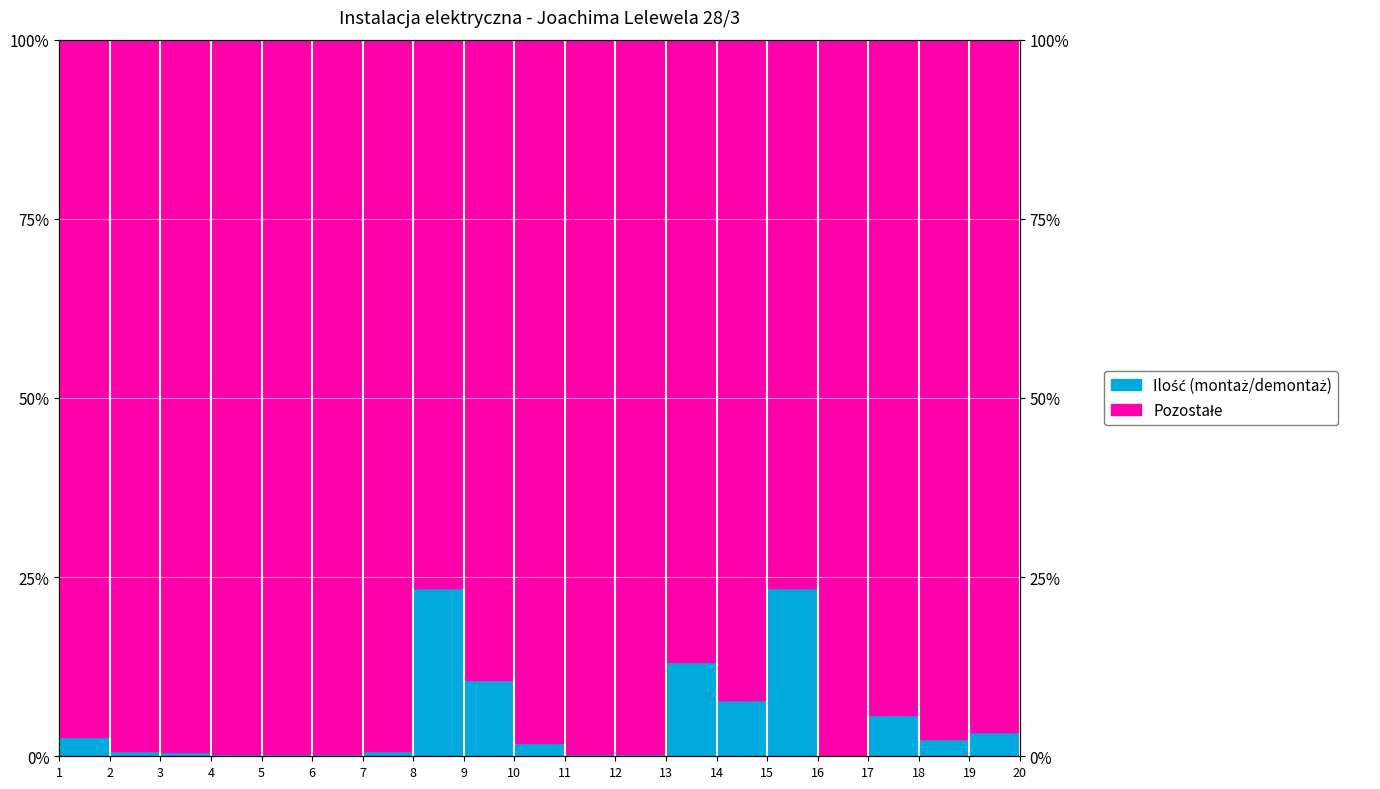

Does the chart display data point markers on the line(s)?

No